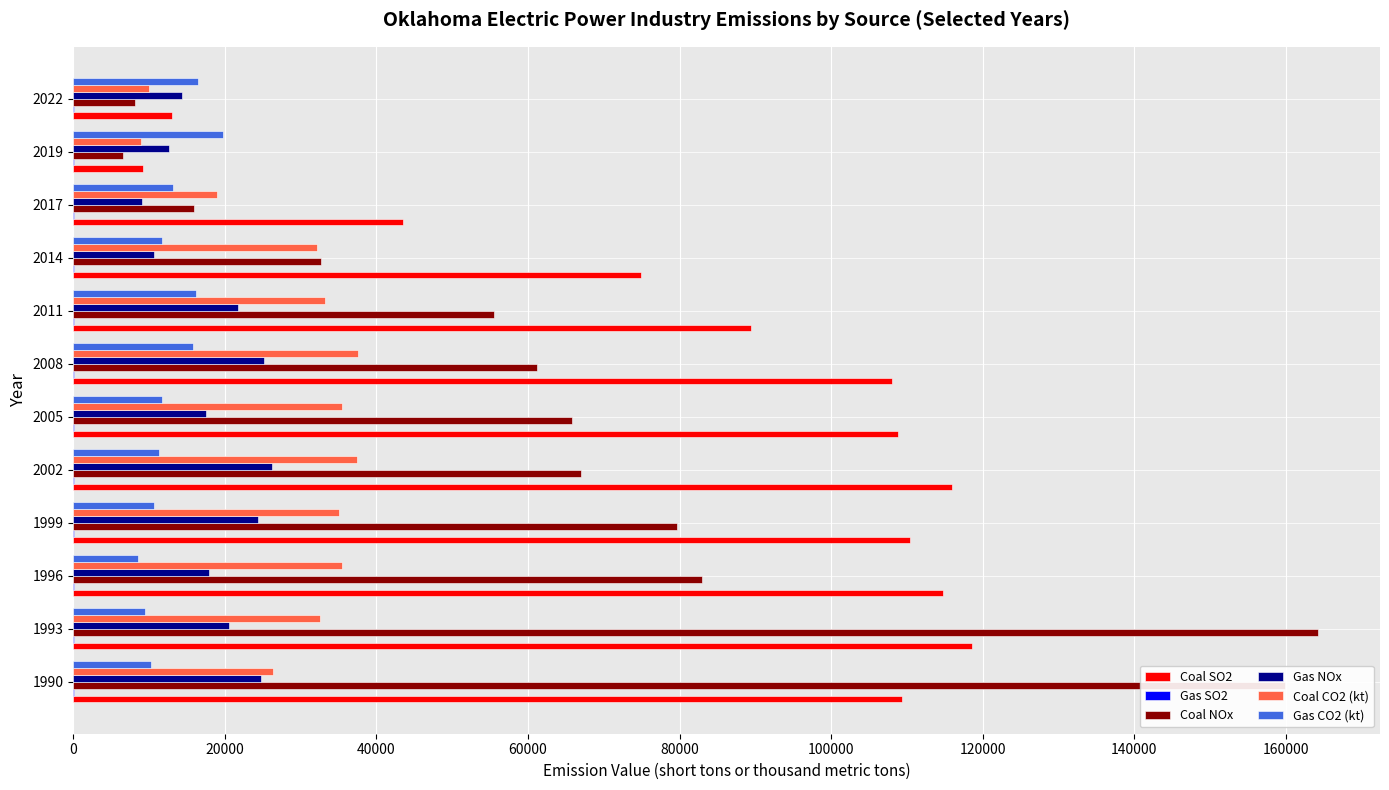

What is the maximum value shown in the chart?

164205